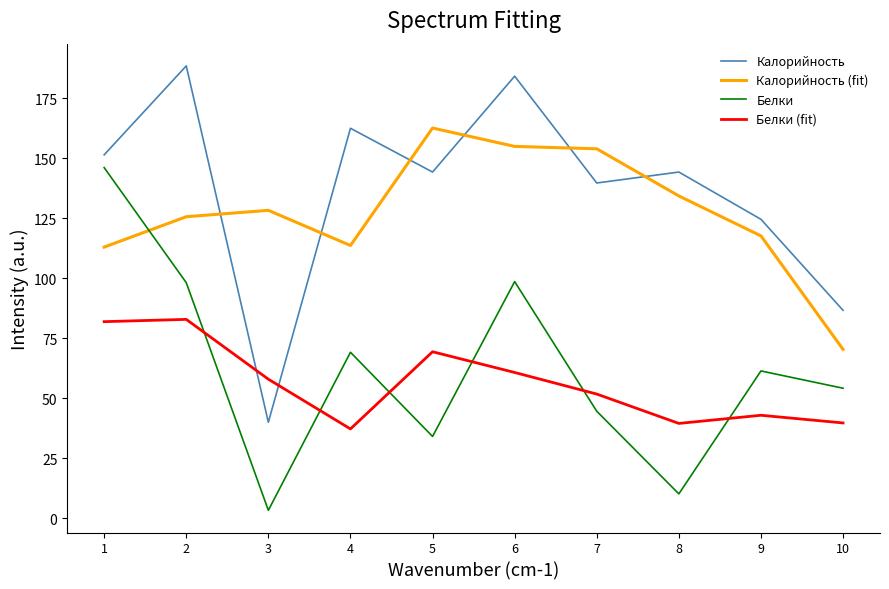

What is the sum of all Калорийность (fit) values?

1274.7